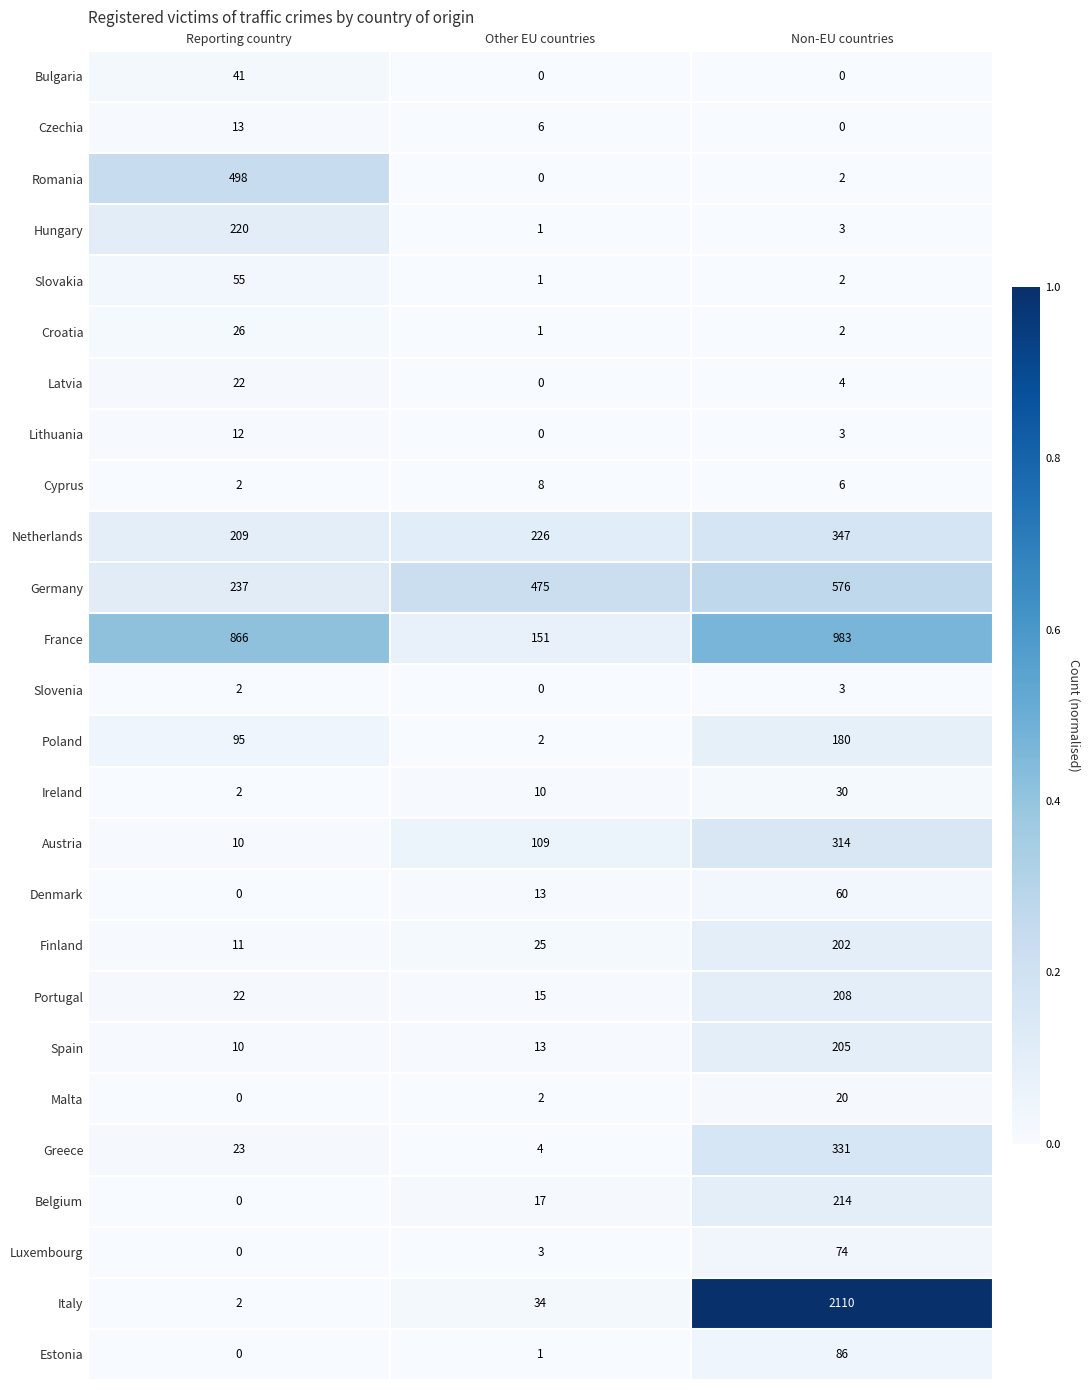

Which series changed the most between Other EU countries and Non-EU countries?

Italy